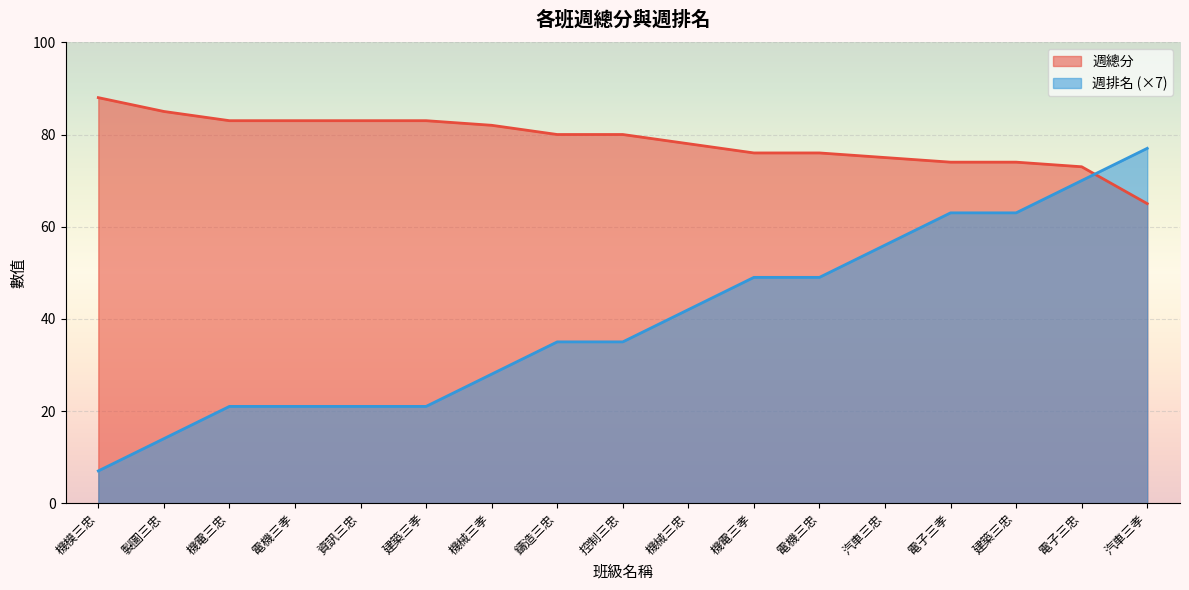

The 週排名 series shows 35 at 鑄造三忠. True or false?

True